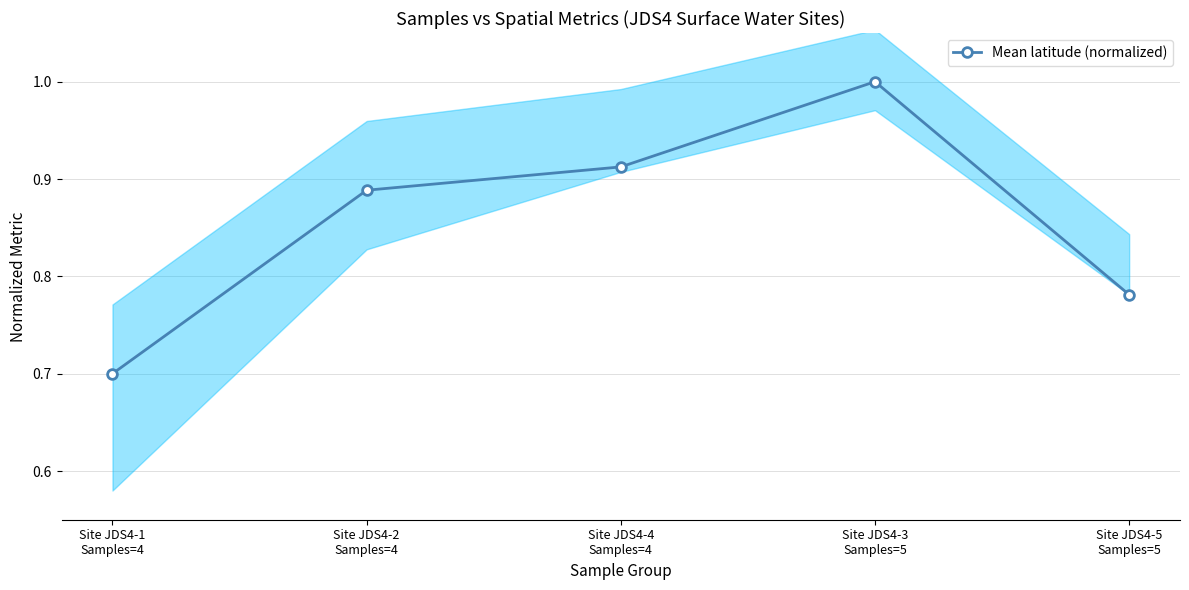

What is the difference between the maximum and minimum values?

0.3